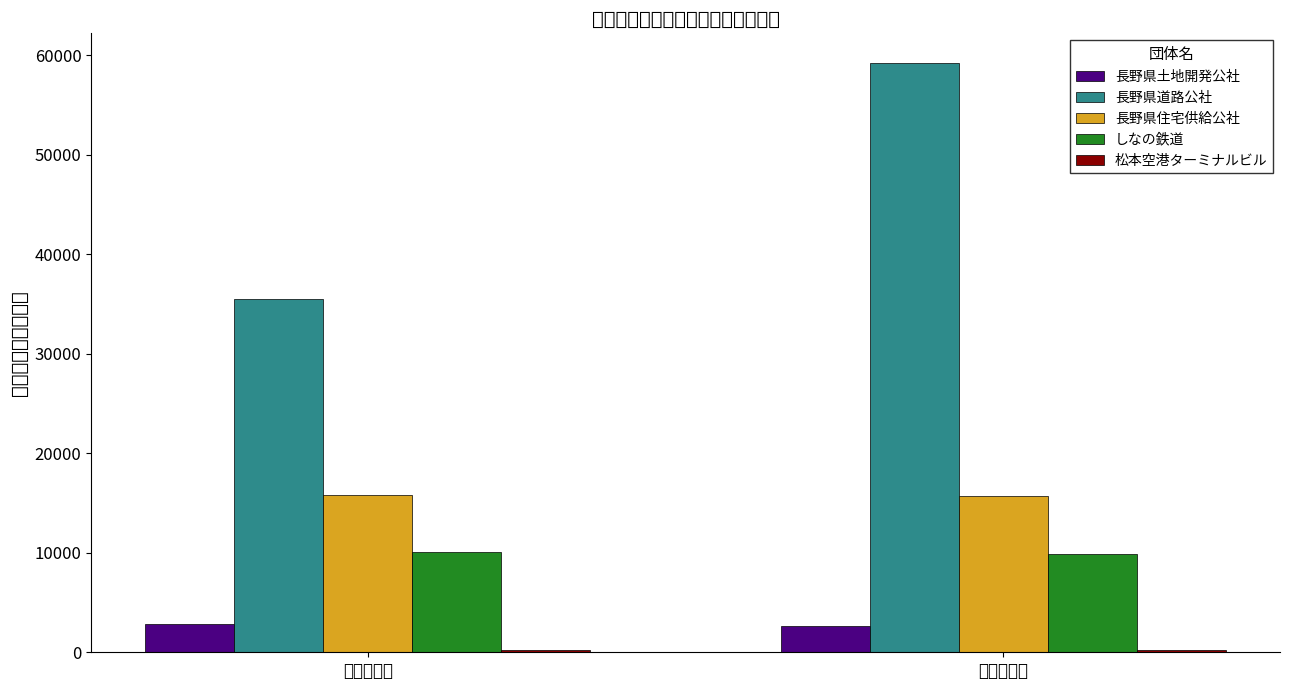

Are the bars horizontal?

No